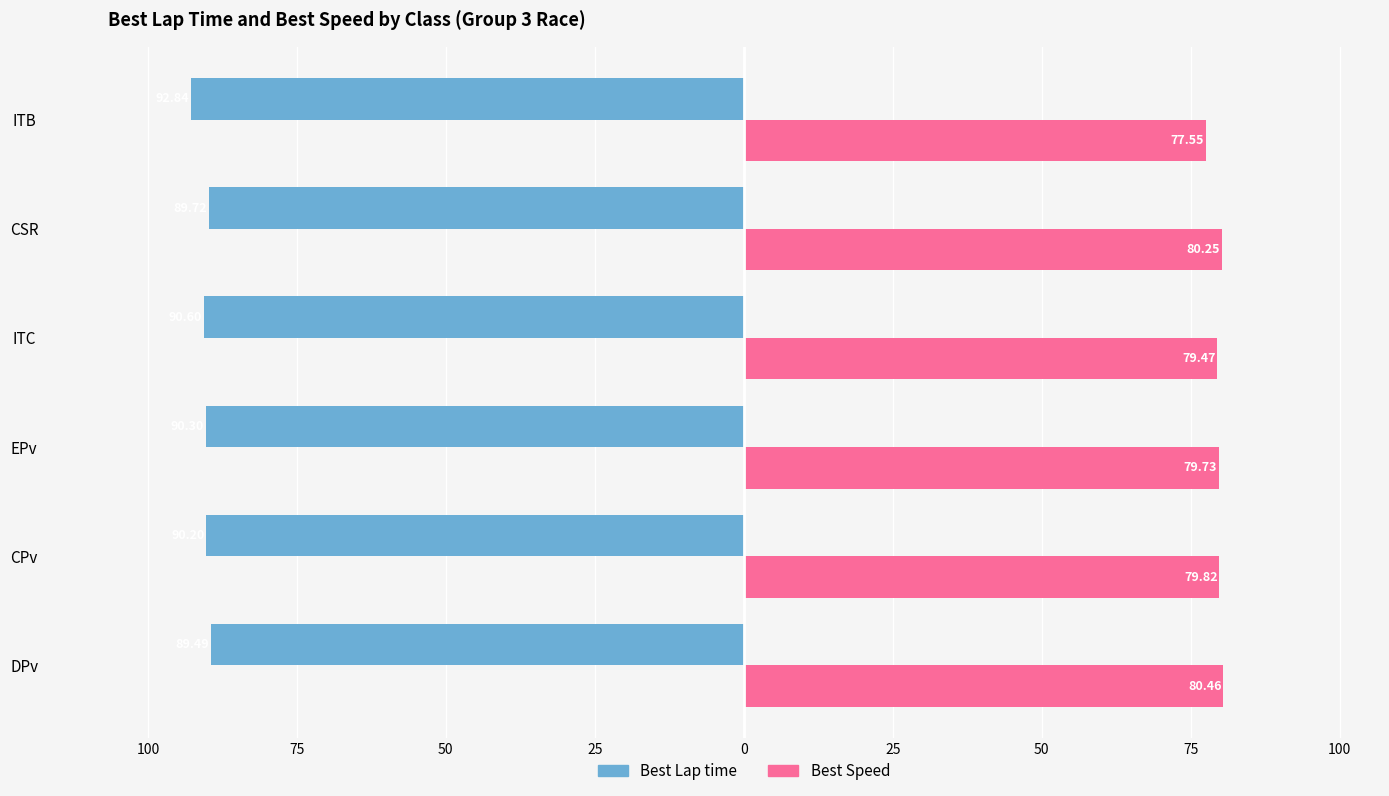

What is the value of the Best Lap time bar at the 2nd from the left?

-90.2